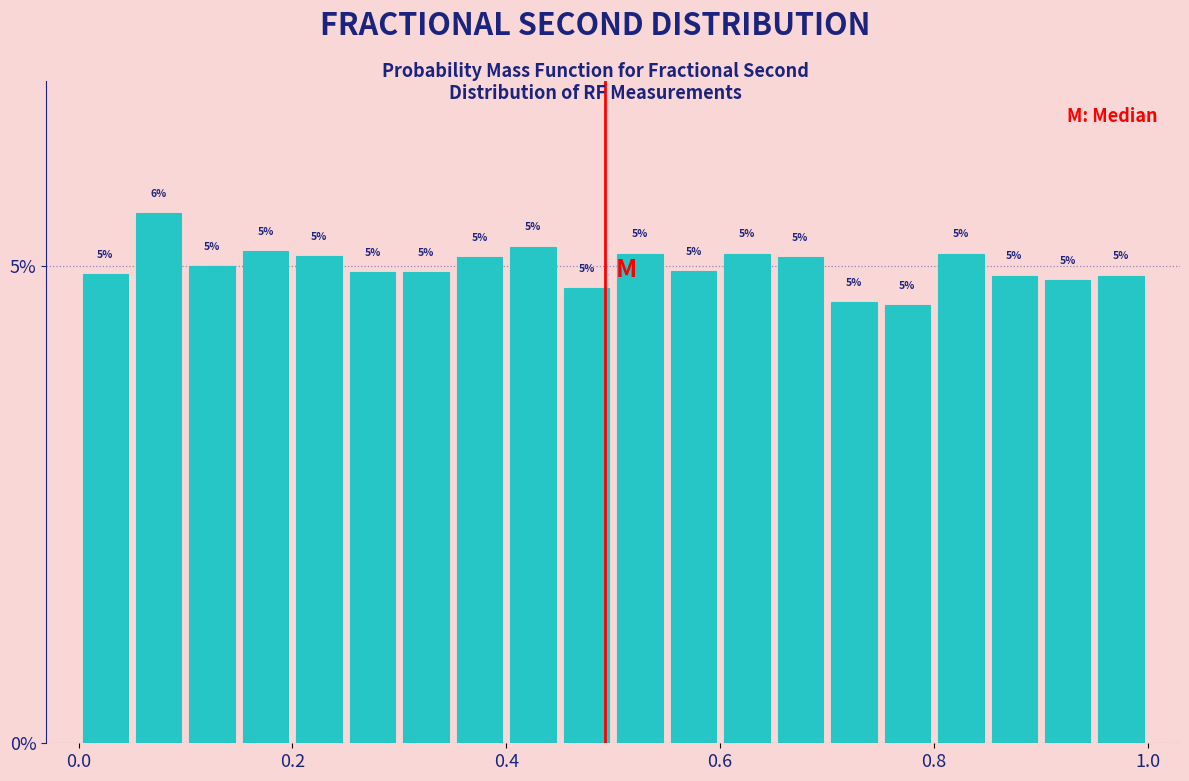

Read against the x-axis, roughly where is the centre of the tallest bar?

0.08